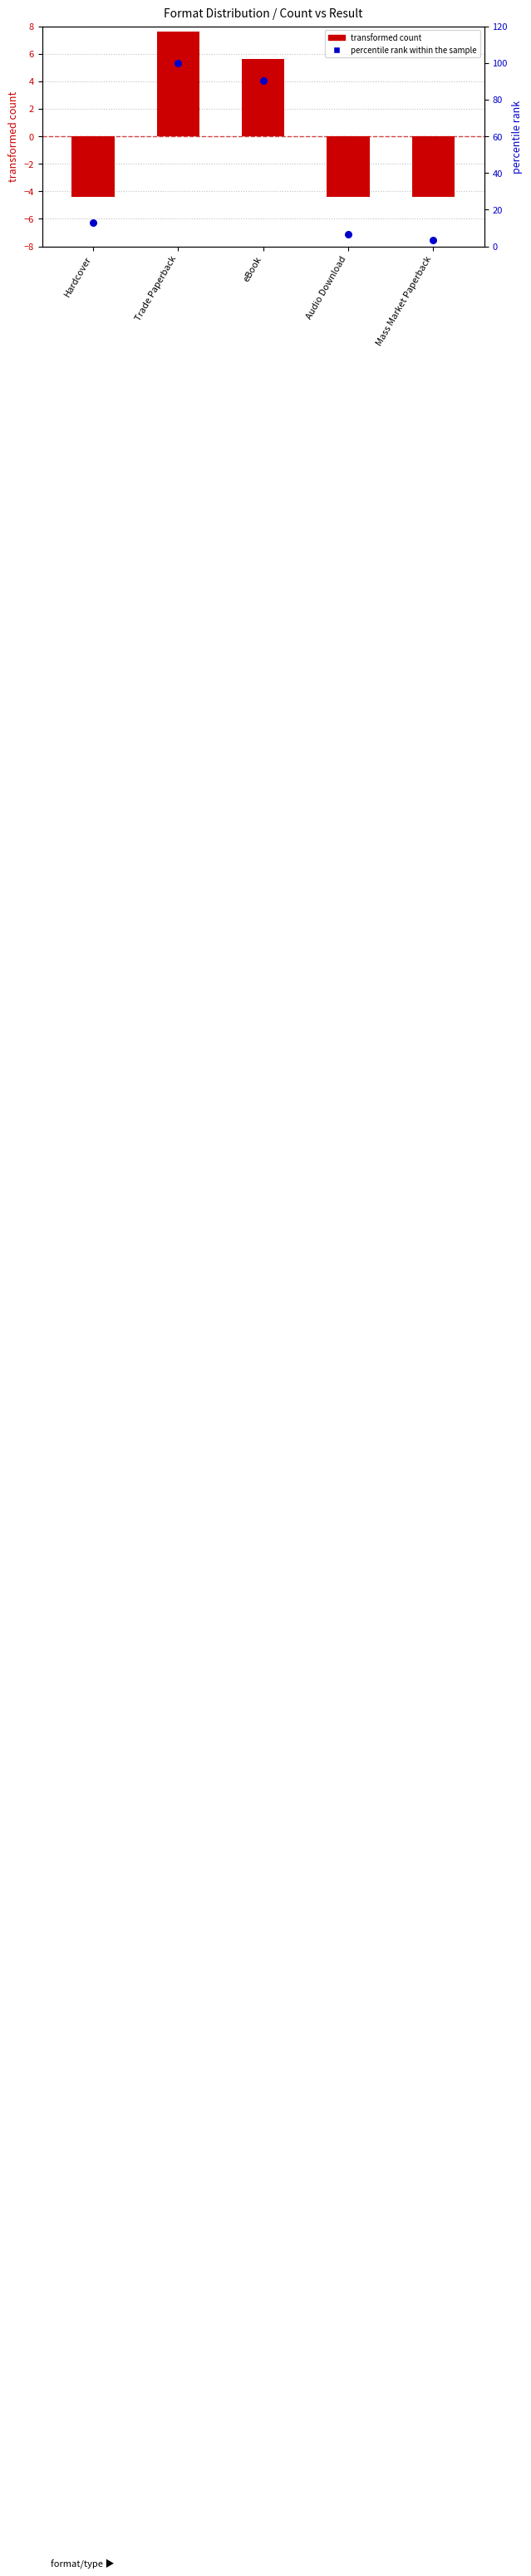

Which series contains the highest Y value?

percentile rank within the sample